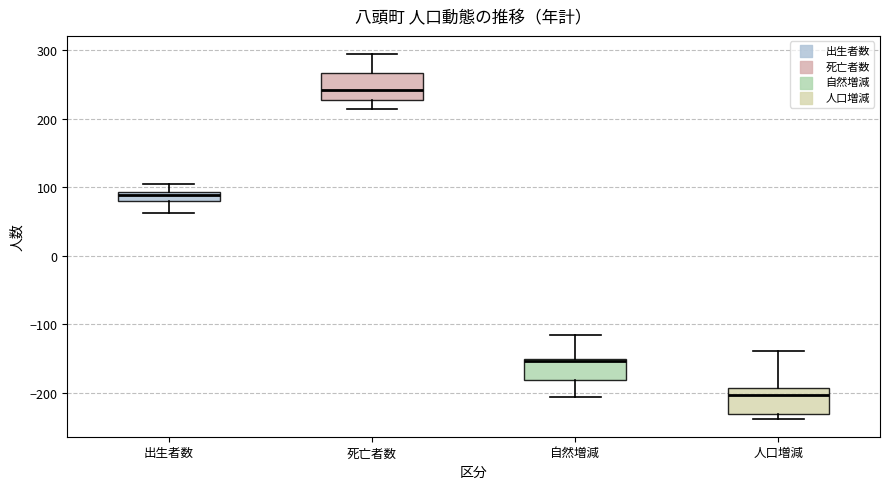

Which box has the highest median line?

死亡者数